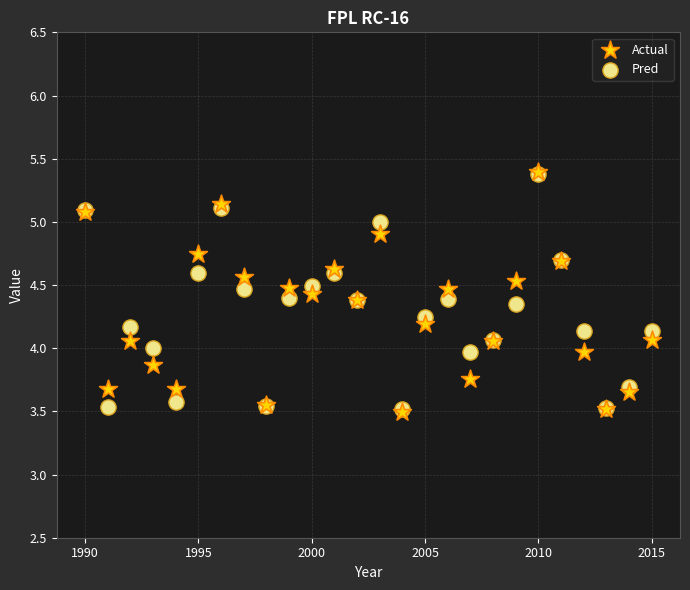

What are all the series names shown in the legend?

Actual, Pred